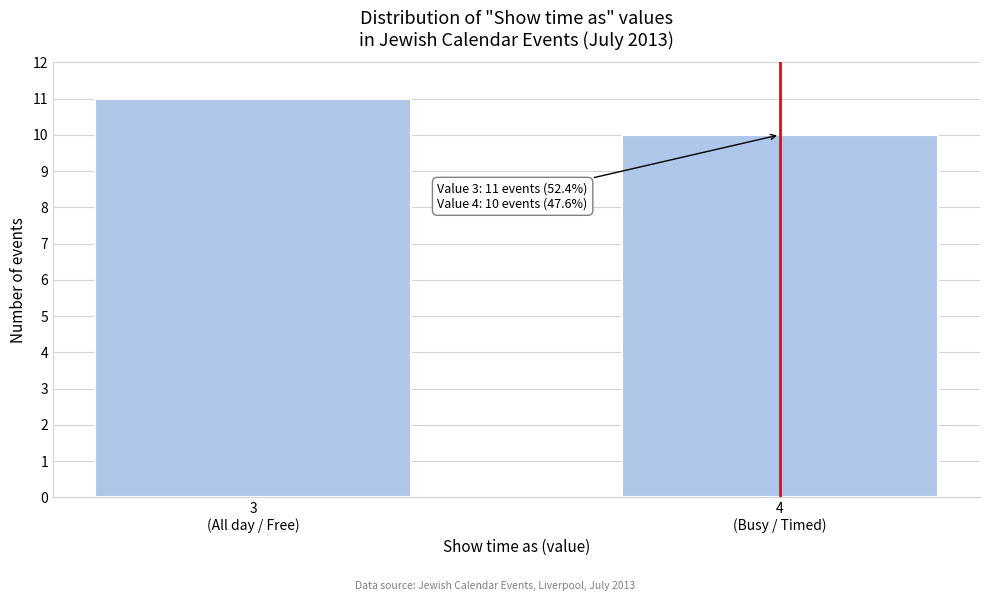

Reading left to right, list all the values displayed in this chart.

11	10